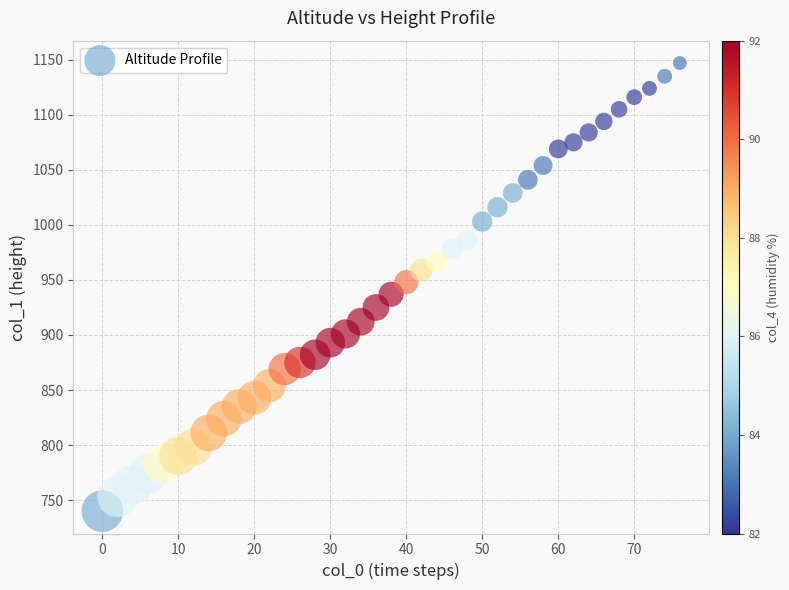

What is the range of Y values (max minus min)?

407